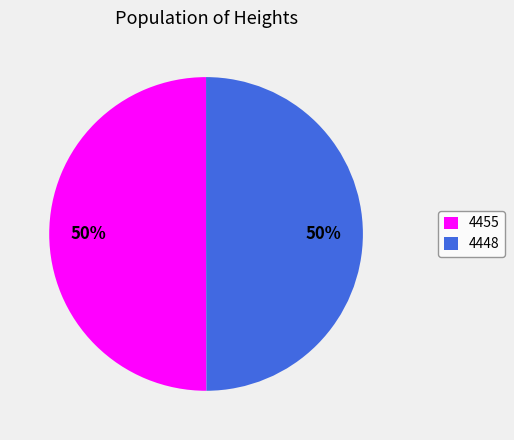

Approximately how many times larger is the value at 4455 compared to 4448?

1.0